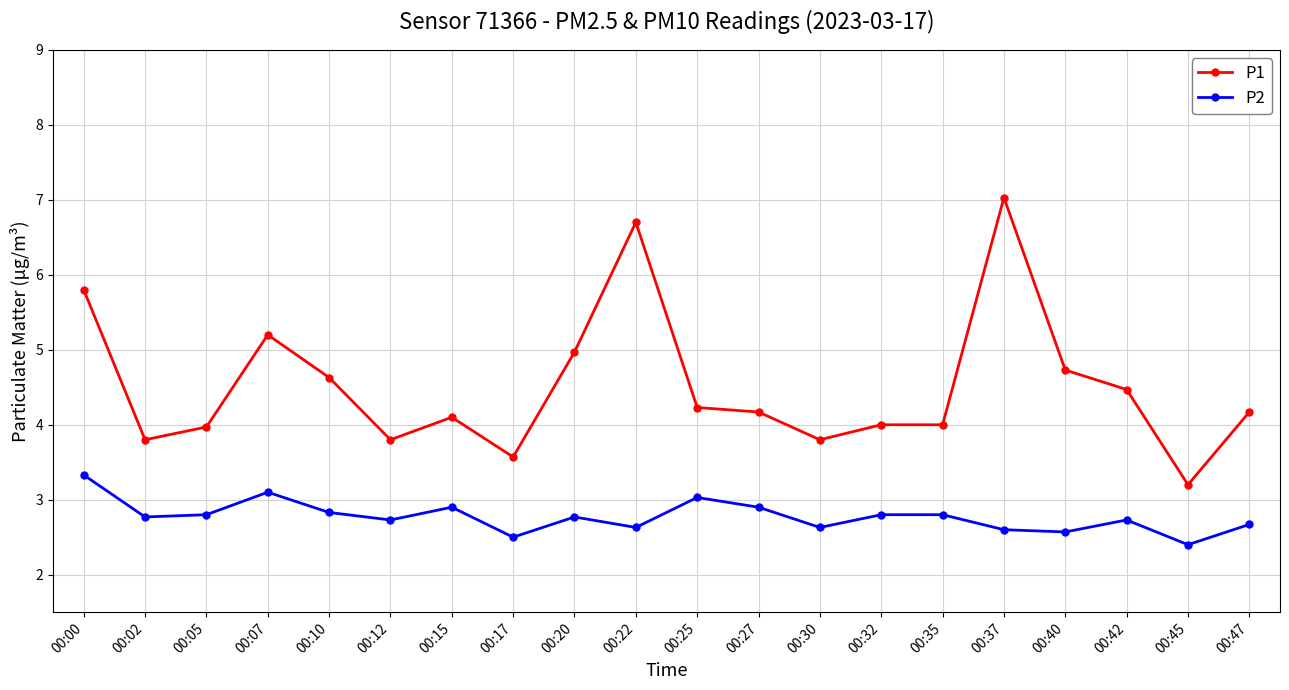

What is the value of the P2 point at the 1st from the left?

3.3